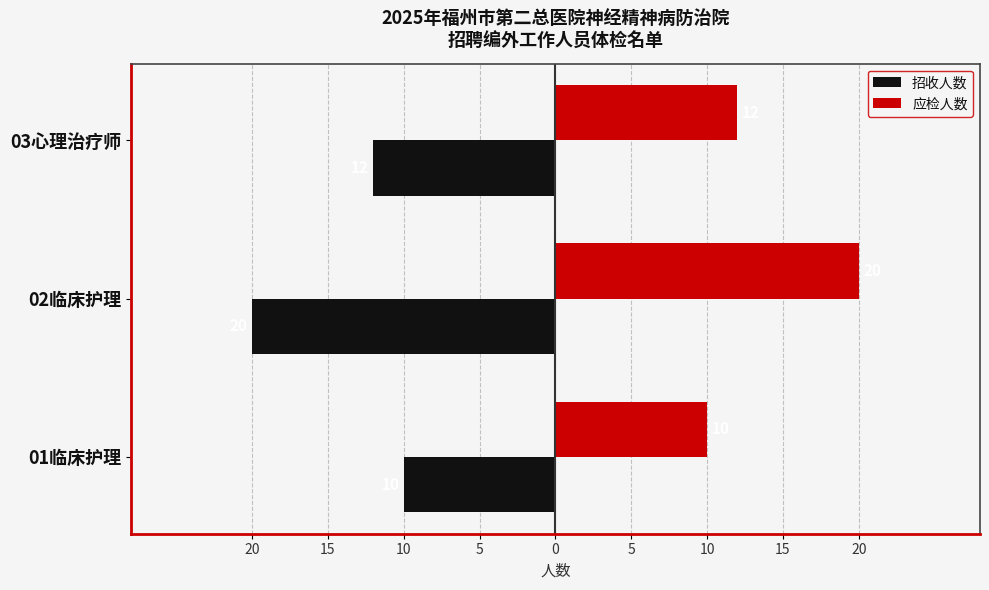

What are all the series names shown in the legend?

招收人数, 应检人数